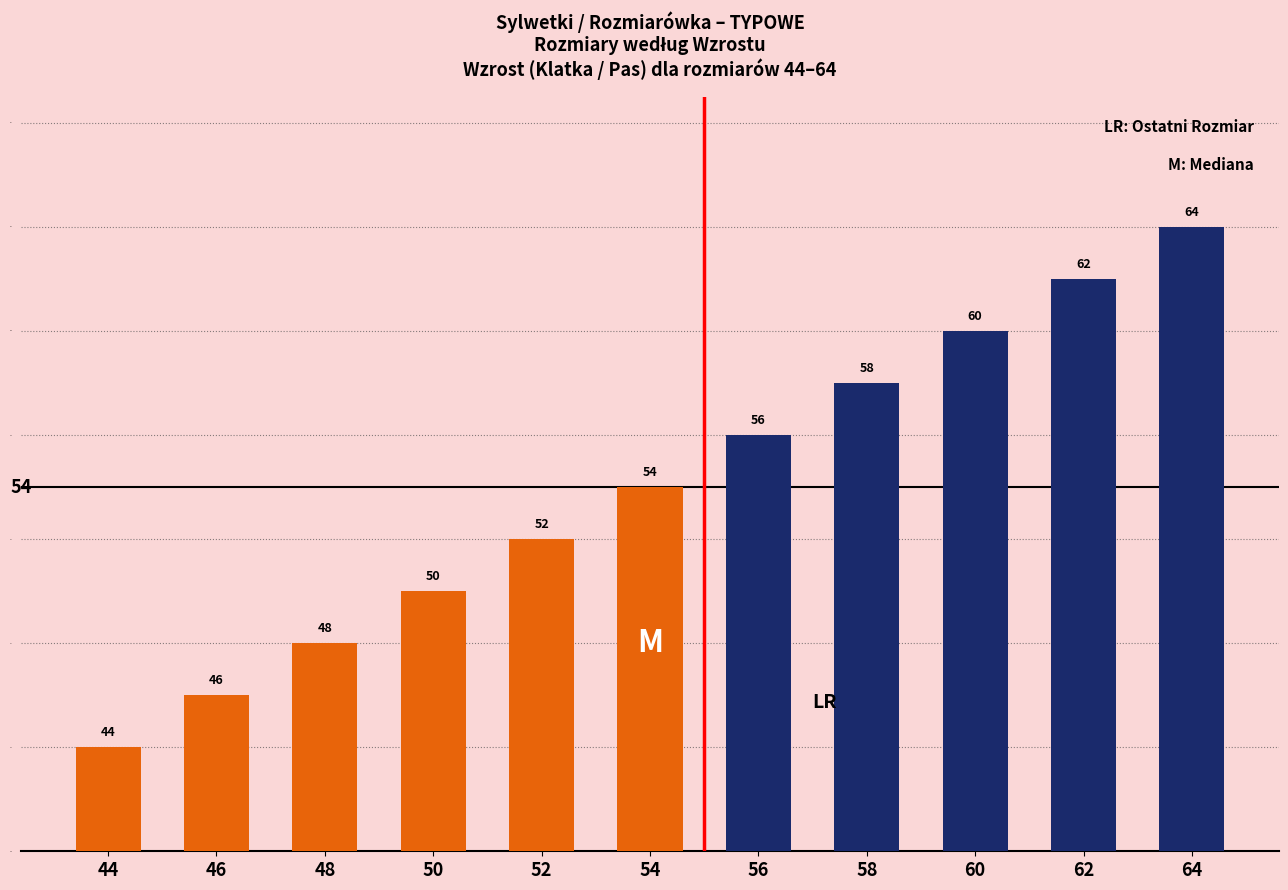

How many data points are less than 54?

5